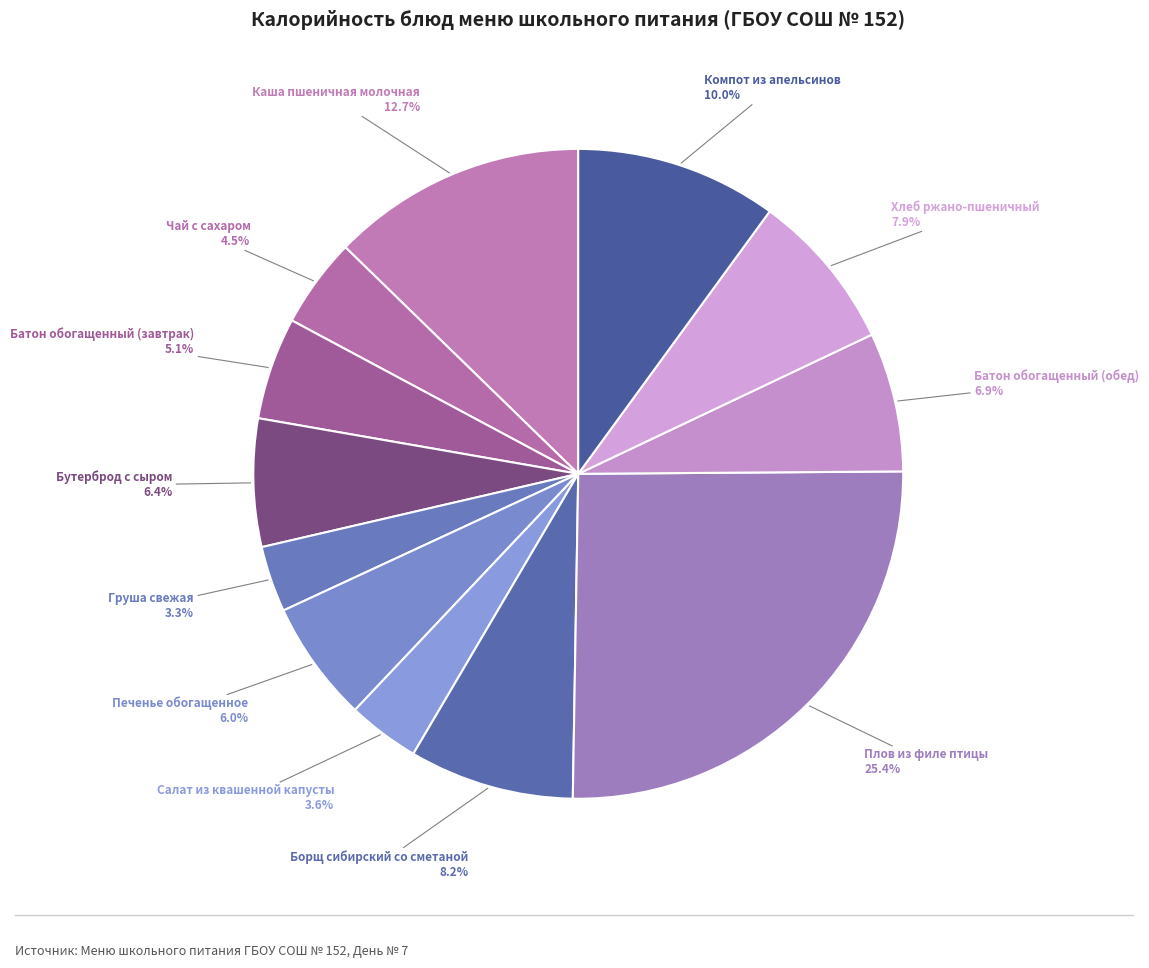

How many slices are in this pie chart?

12